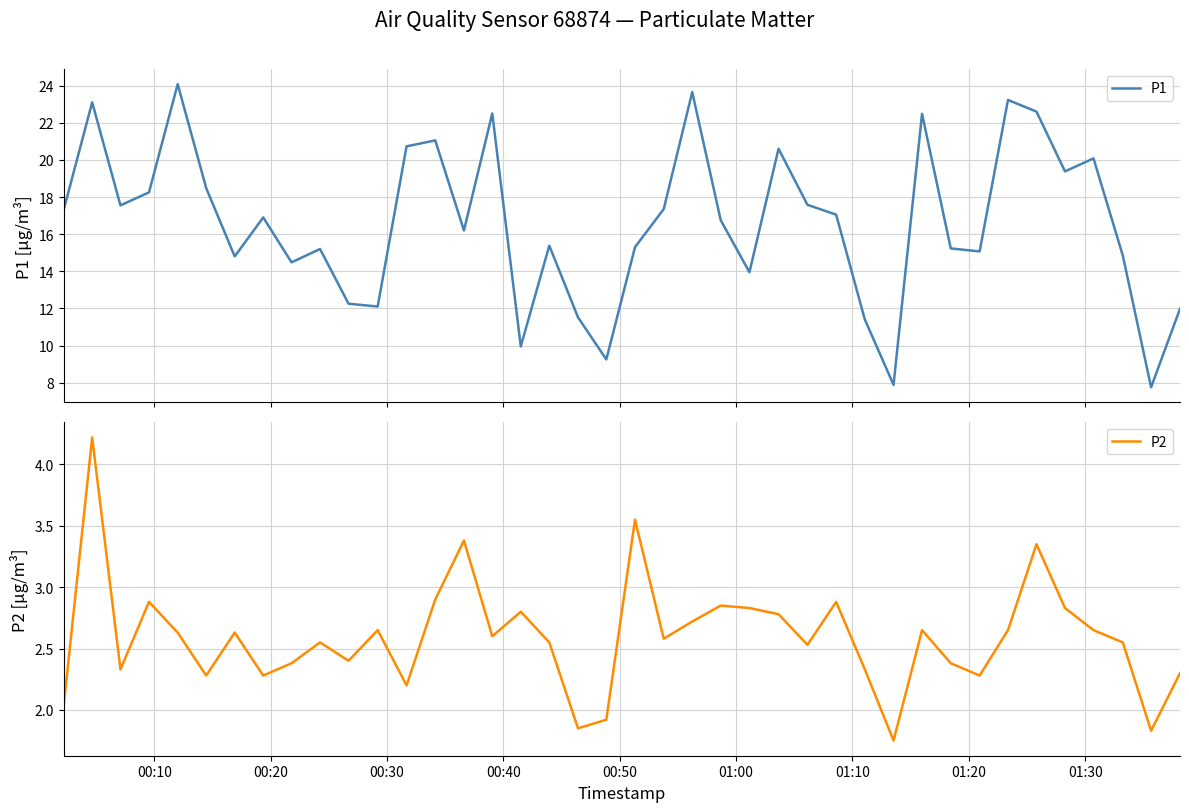

What are all the series names shown in the legend?

P1, P2